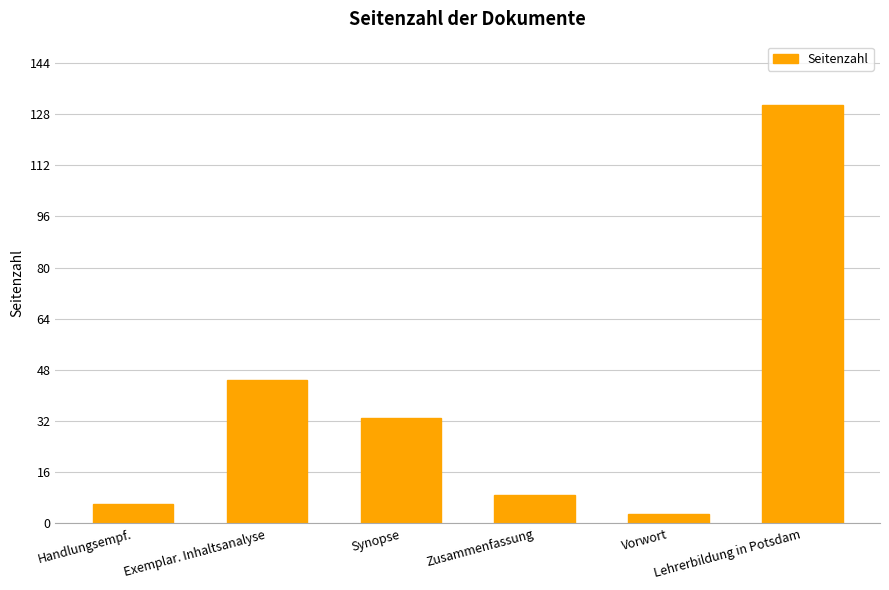

What is the minimum value shown in the chart?

3